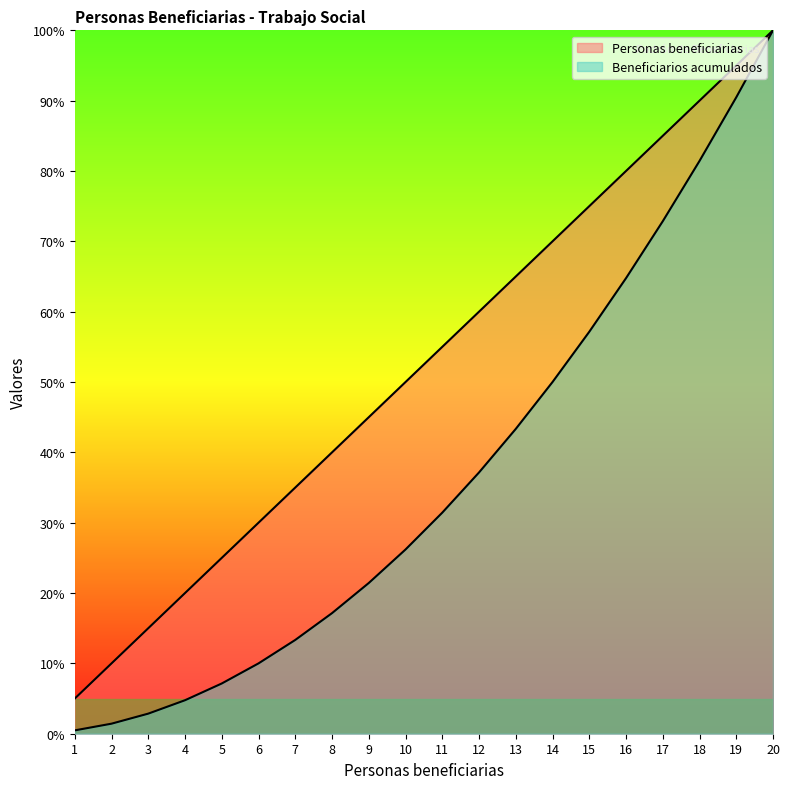

True or false: Personas beneficiarias has more than 1 interior local peaks.

False